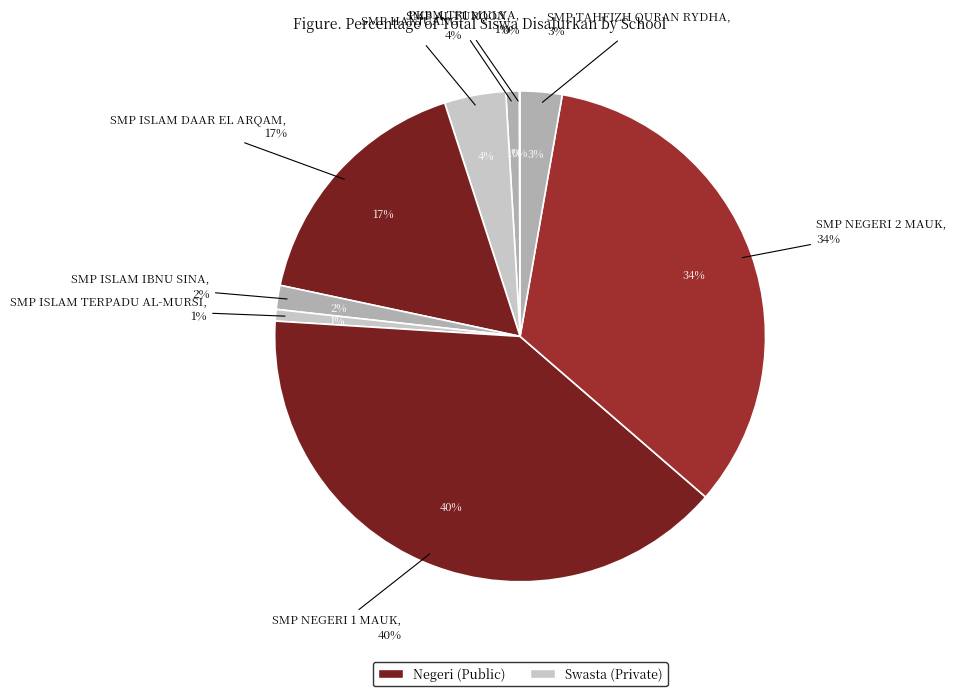

Is it true that SMP ISLAM IBNU SINA is 1% of the pie?

False